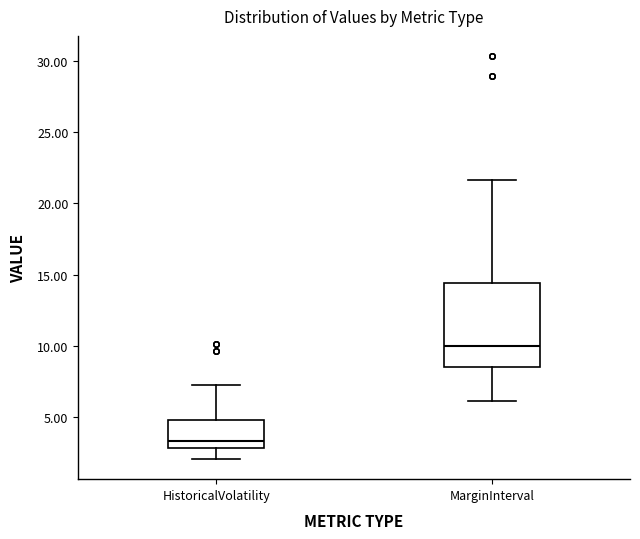

Where does the lower whisker of the box for HistoricalVolatility end on the y-axis? The values are not printed on the chart, so give them approximately, as read against the axis.

2.0